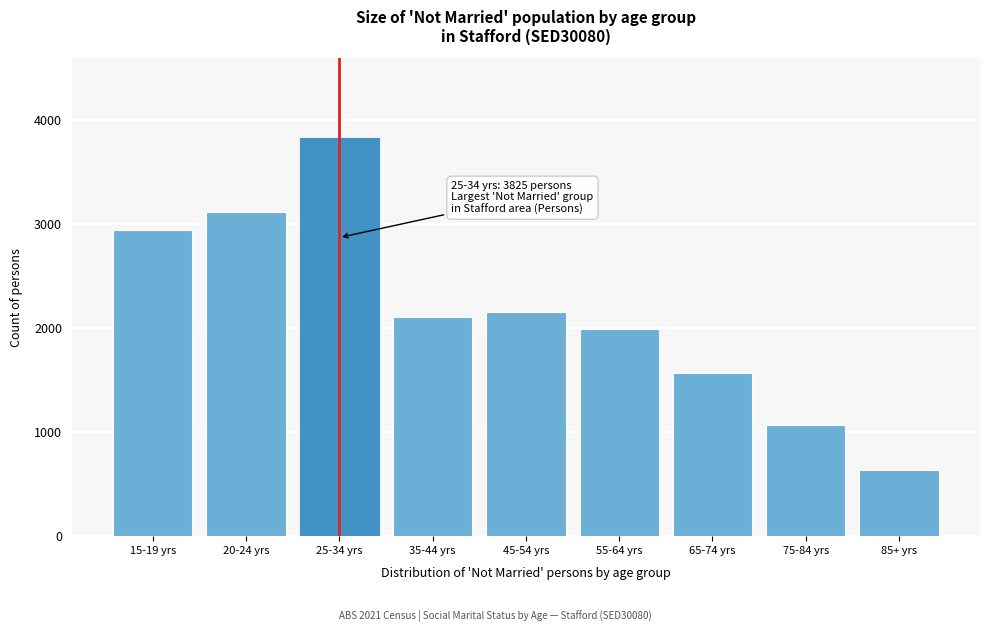

Reading left to right, what are all the values shown in this chart?

2941	3116	3825	2104	2151	1990	1572	1070	635